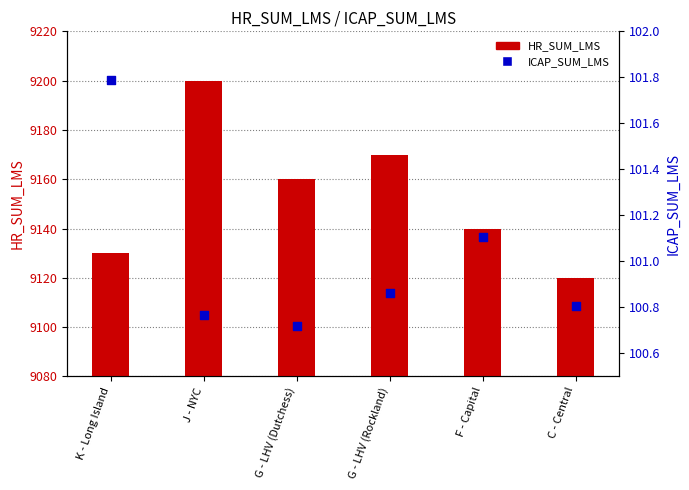

Which series has the largest total across all categories?

HR_SUM_LMS